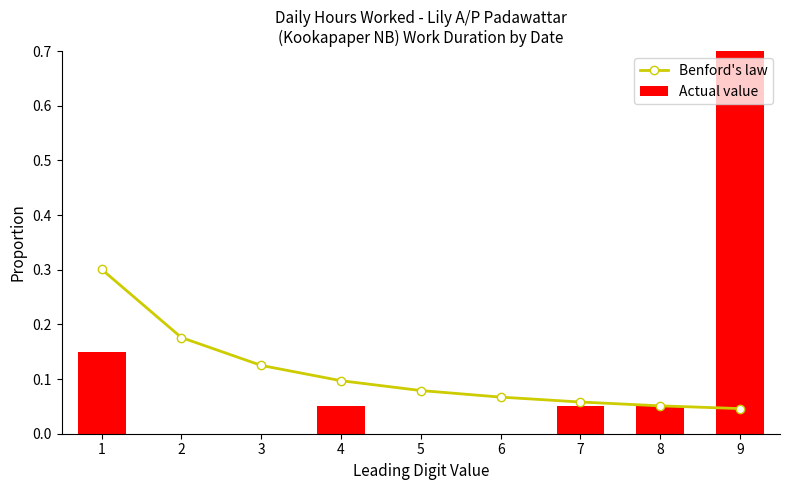

Between 1 and 7, which series saw the biggest shift?

Benford's law